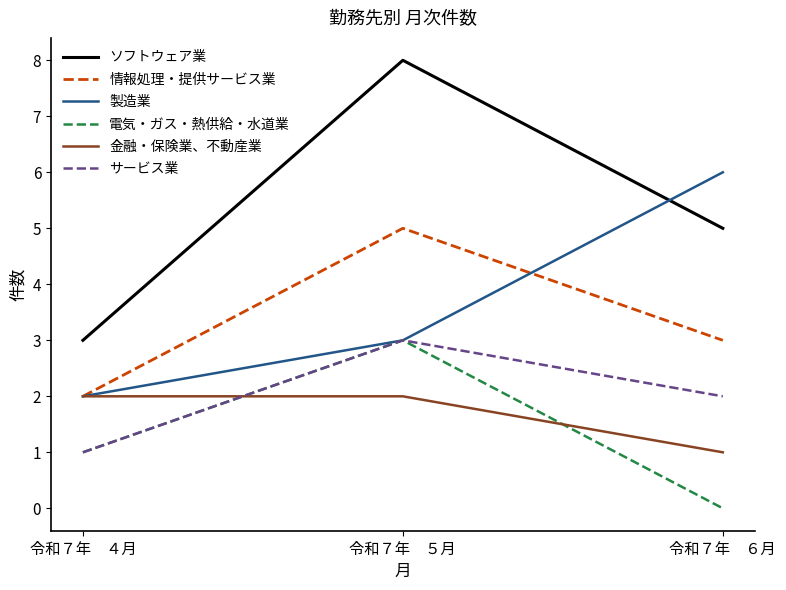

What position from the right is 令和７年　４月?

3